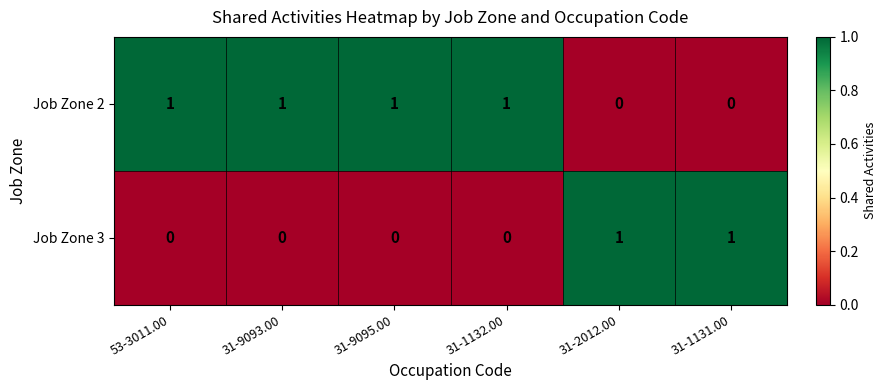

Count the number of categories in the chart.

6